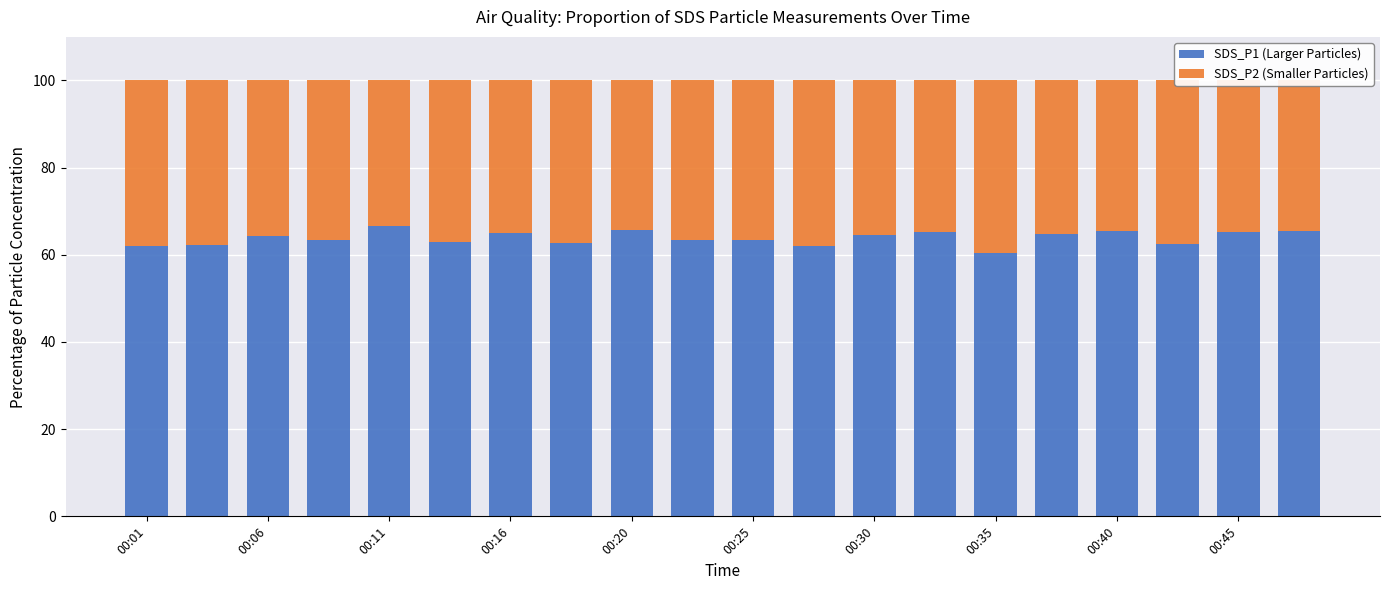

What is the difference between the maximum and minimum values in the SDS_P1 (Larger Particles) series?

6.0